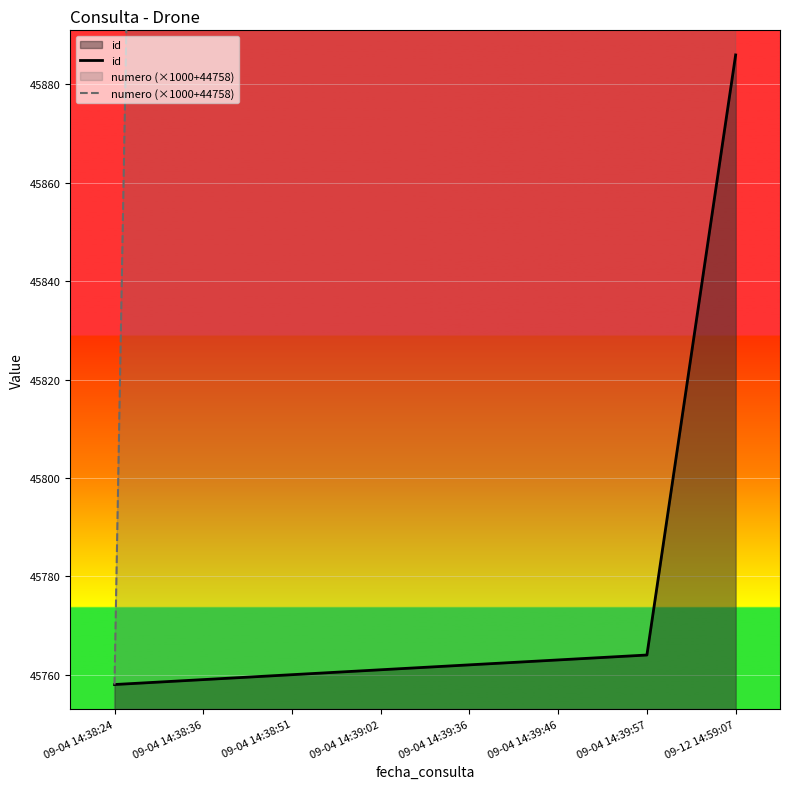

How many categories are shown in the chart?

8